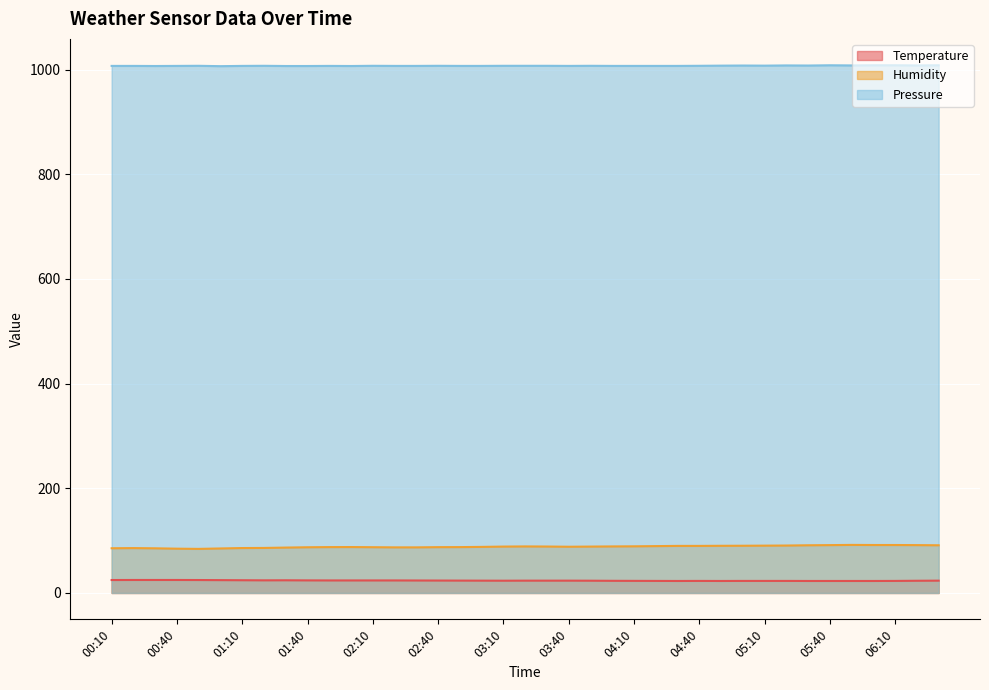

What is the difference between the highest and lowest values at 06:00?

985.2